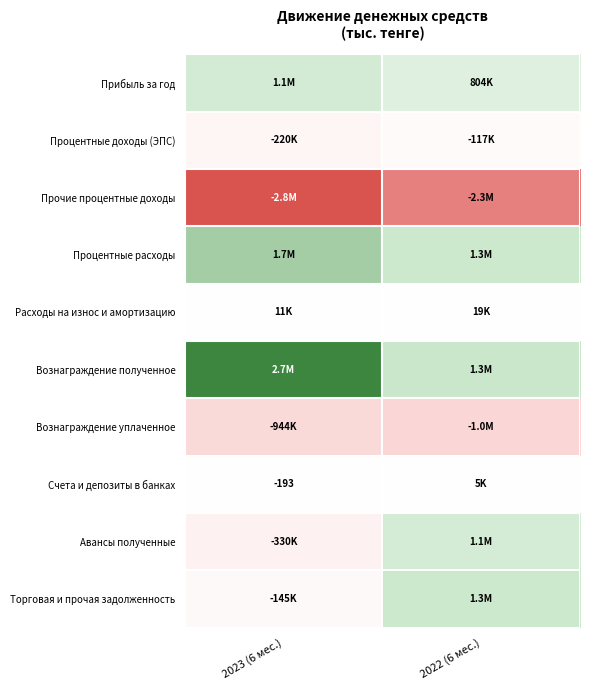

At which label does Прибыль за год reach its minimum?

2022 (6 мес.)